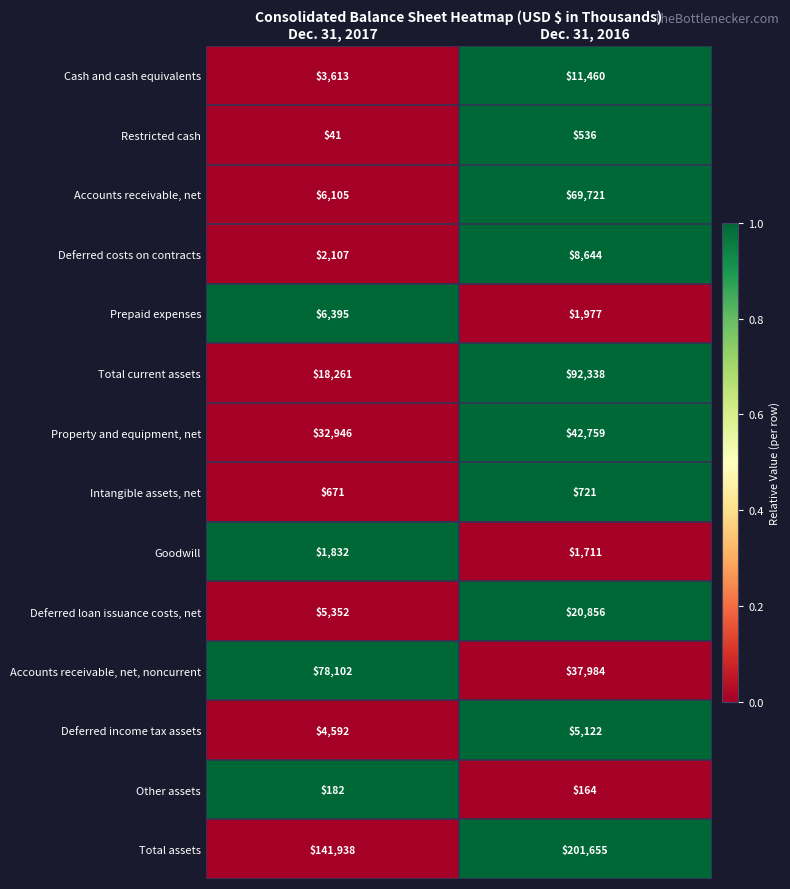

Between Dec. 31, 2017 and Dec. 31, 2016, which series saw the biggest shift?

Total current assets